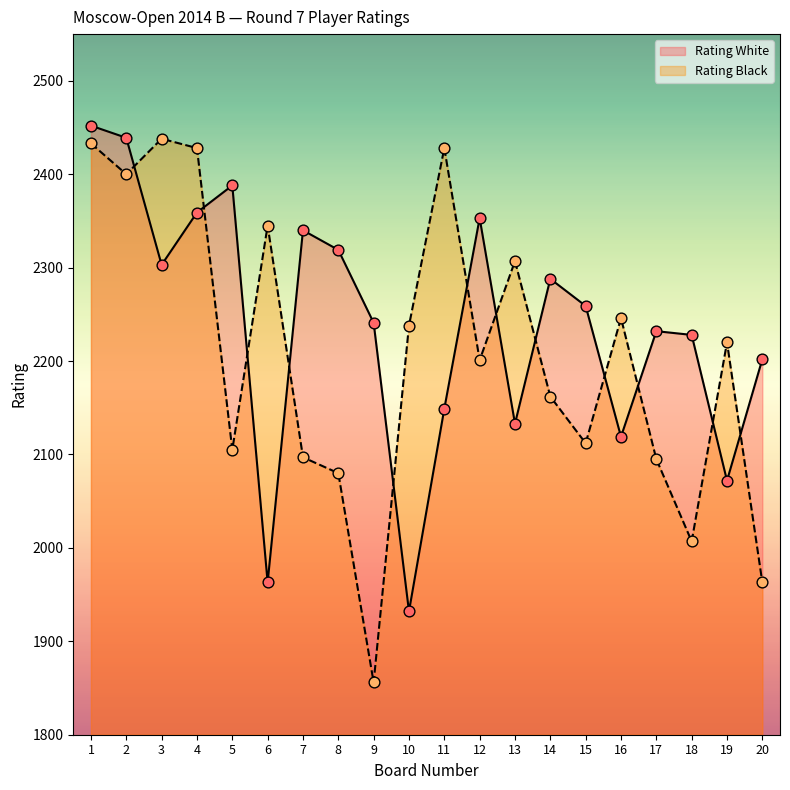

At how many categories does at least one series exceed 1885?

20